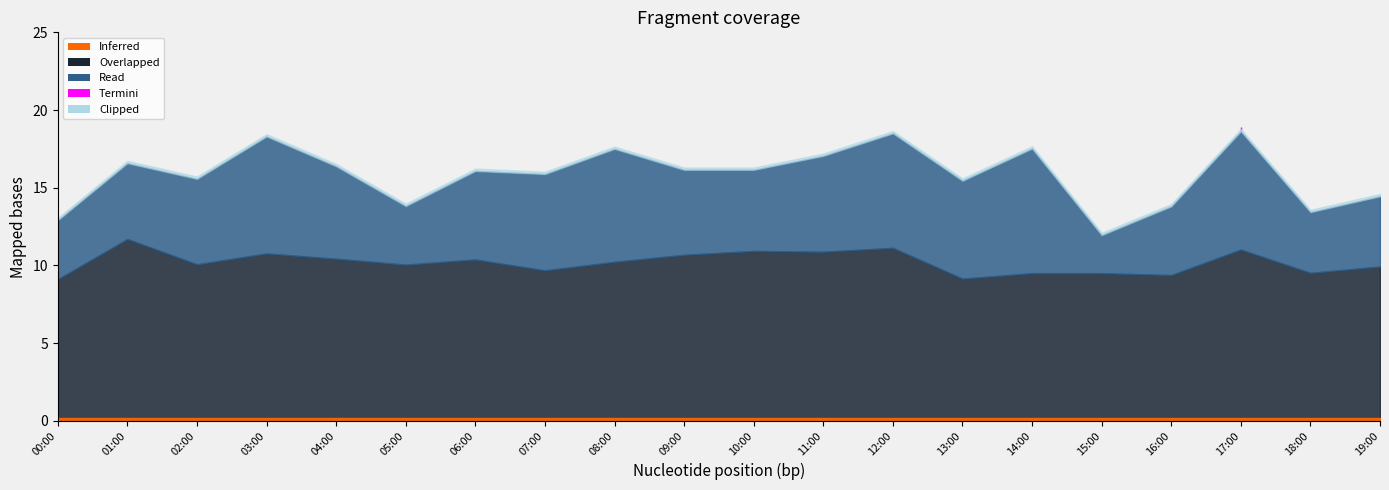

What is the difference between the highest and lowest values at 16:00?

4.4